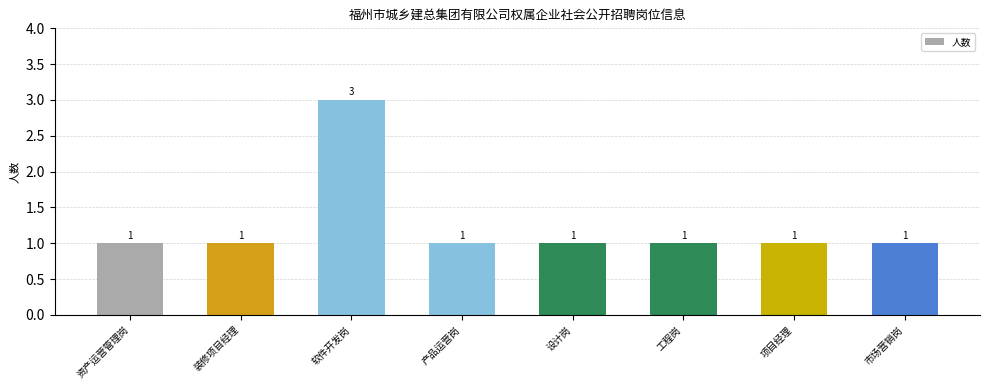

What is the label of the 1st bar from the left?

资产运营管理岗